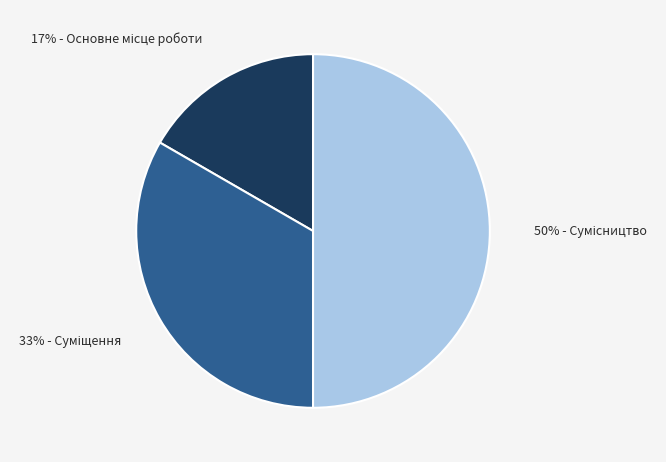

To the nearest percent, what is the average slice percentage?

33%